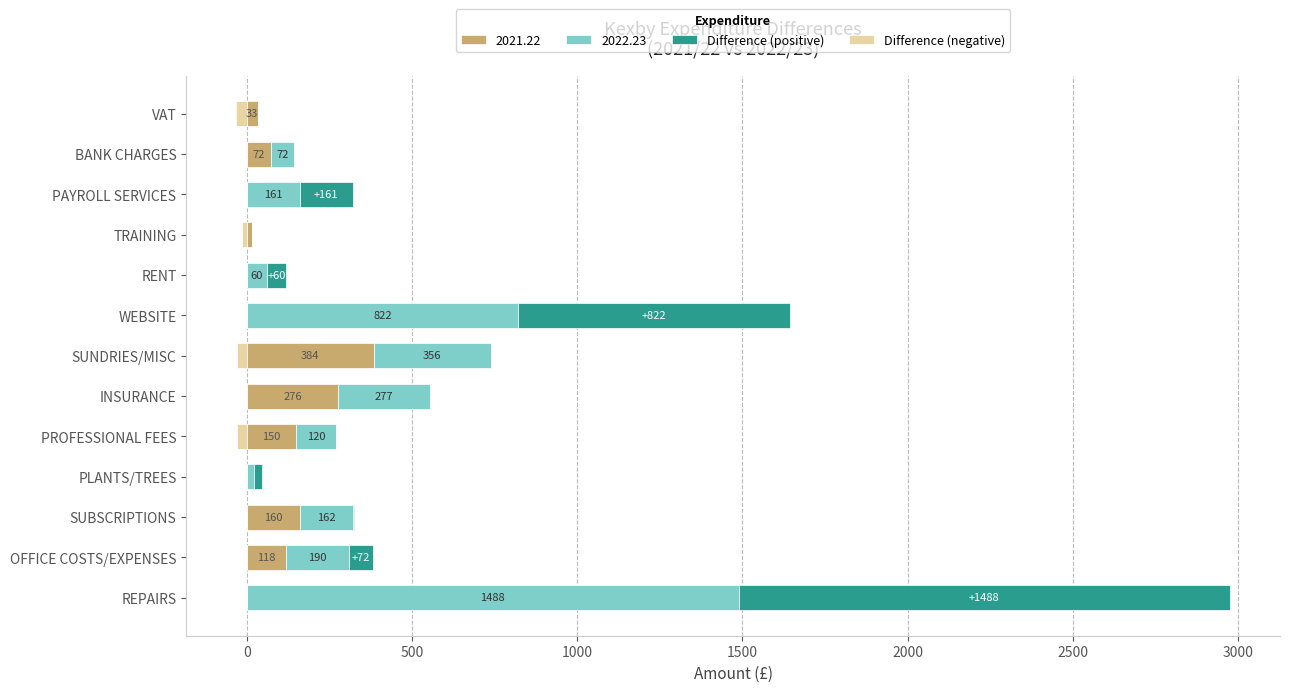

Which series changed the most between OFFICE COSTS/EXPENSES and TRAINING?

Difference (positive)